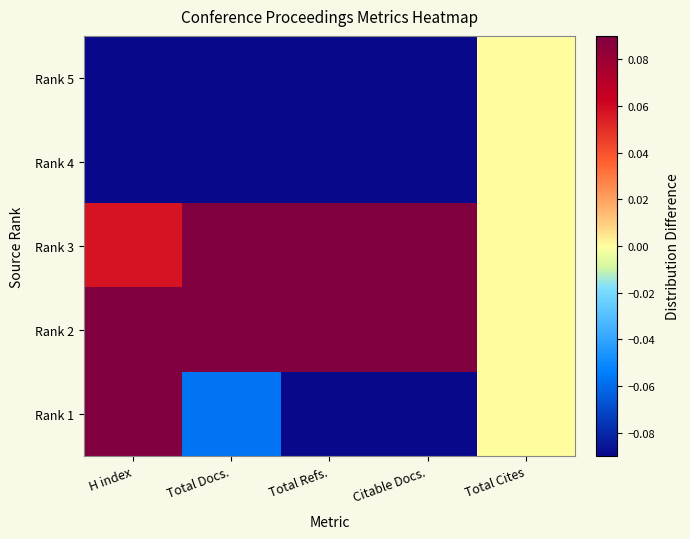

Reading right to left, transcribe all the data shown in this chart.

Rank 5: Total Cites=0.0	Citable Docs.=-0.3	Total Refs.=-0.3	Total Docs.=-0.4	H index=-0.1
Rank 4: Total Cites=0.0	Citable Docs.=-0.3	Total Refs.=-0.3	Total Docs.=-0.3	H index=-0.1
Rank 3: Total Cites=0.0	Citable Docs.=0.7	Total Refs.=0.6	Total Docs.=0.6	H index=0.1
Rank 2: Total Cites=0.0	Citable Docs.=0.2	Total Refs.=0.4	Total Docs.=0.2	H index=0.1
Rank 1: Total Cites=0.0	Citable Docs.=-0.3	Total Refs.=-0.3	Total Docs.=-0.1	H index=0.1